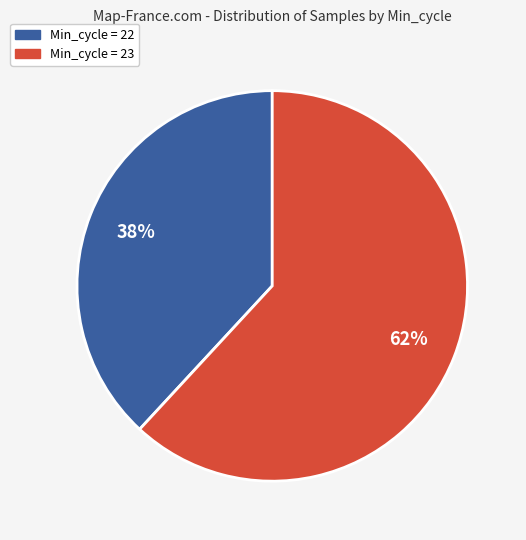

To the nearest percent, what is the average slice percentage?

50%